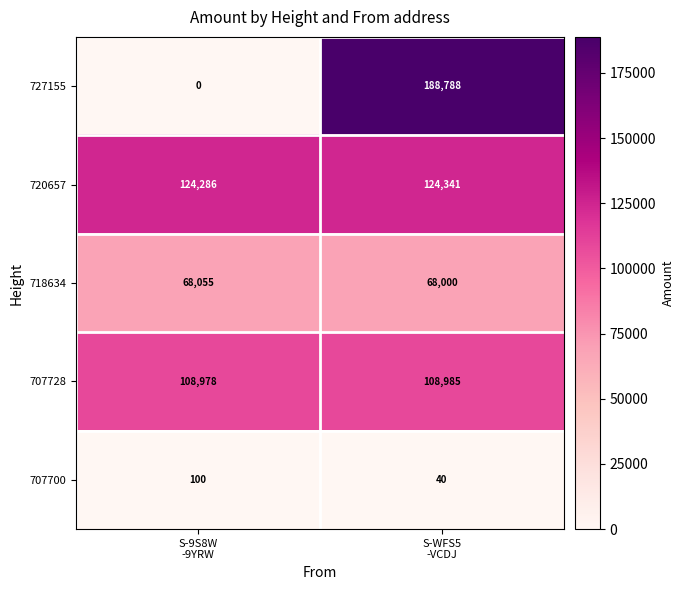

What is the maximum value shown in the chart?

188788